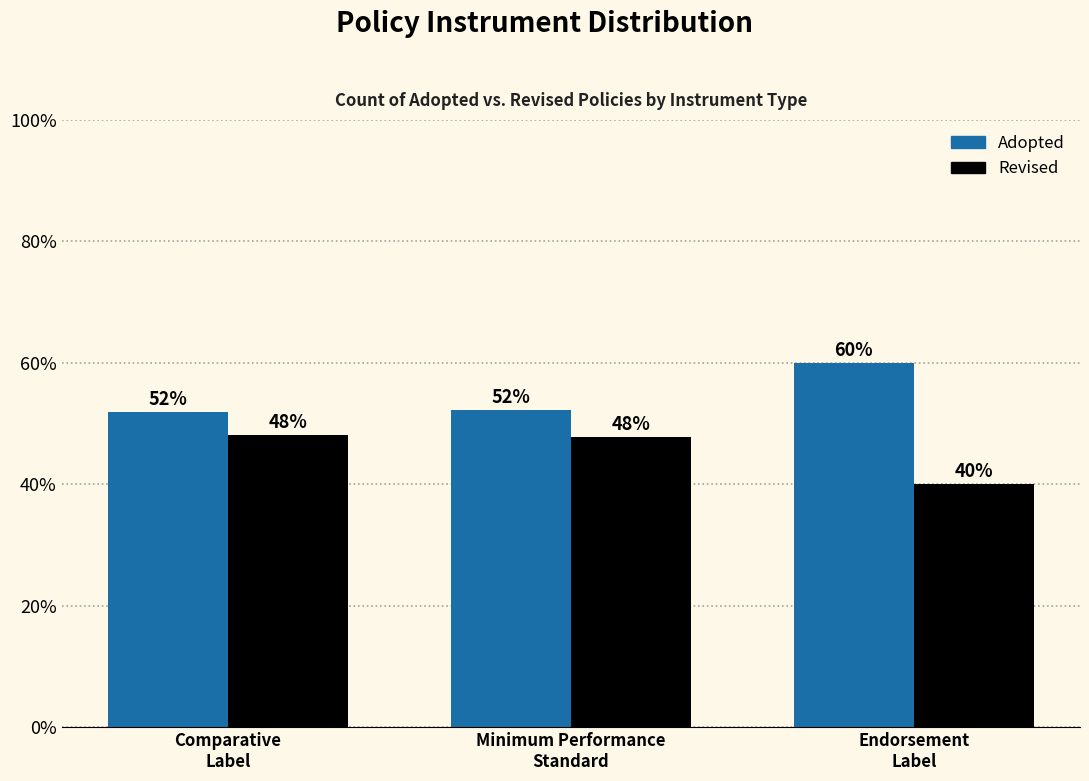

Reading left to right, extract all data points from this chart.

Adopted: Comparative
Label=0.5	Minimum Performance
Standard=0.5	Endorsement
Label=0.6
Revised: Comparative
Label=0.5	Minimum Performance
Standard=0.5	Endorsement
Label=0.4